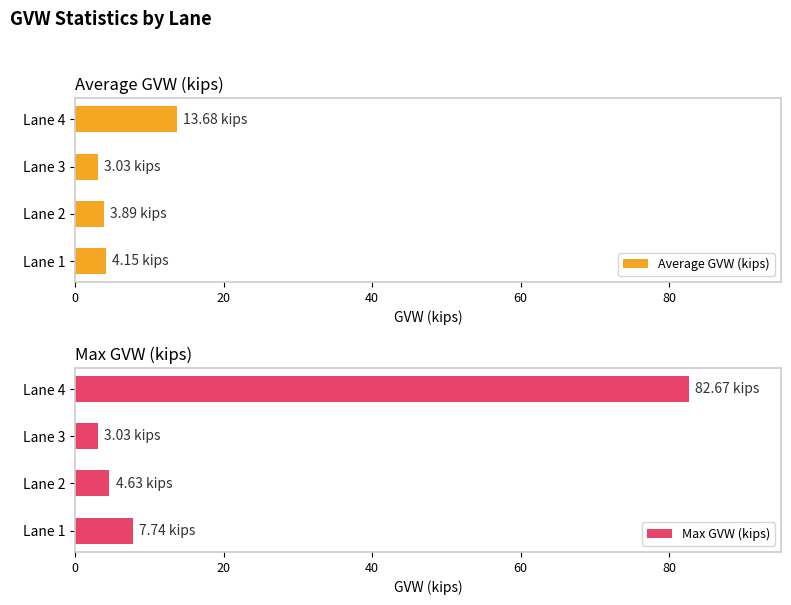

What is the sum of all Average GVW (kips) values?

24.8